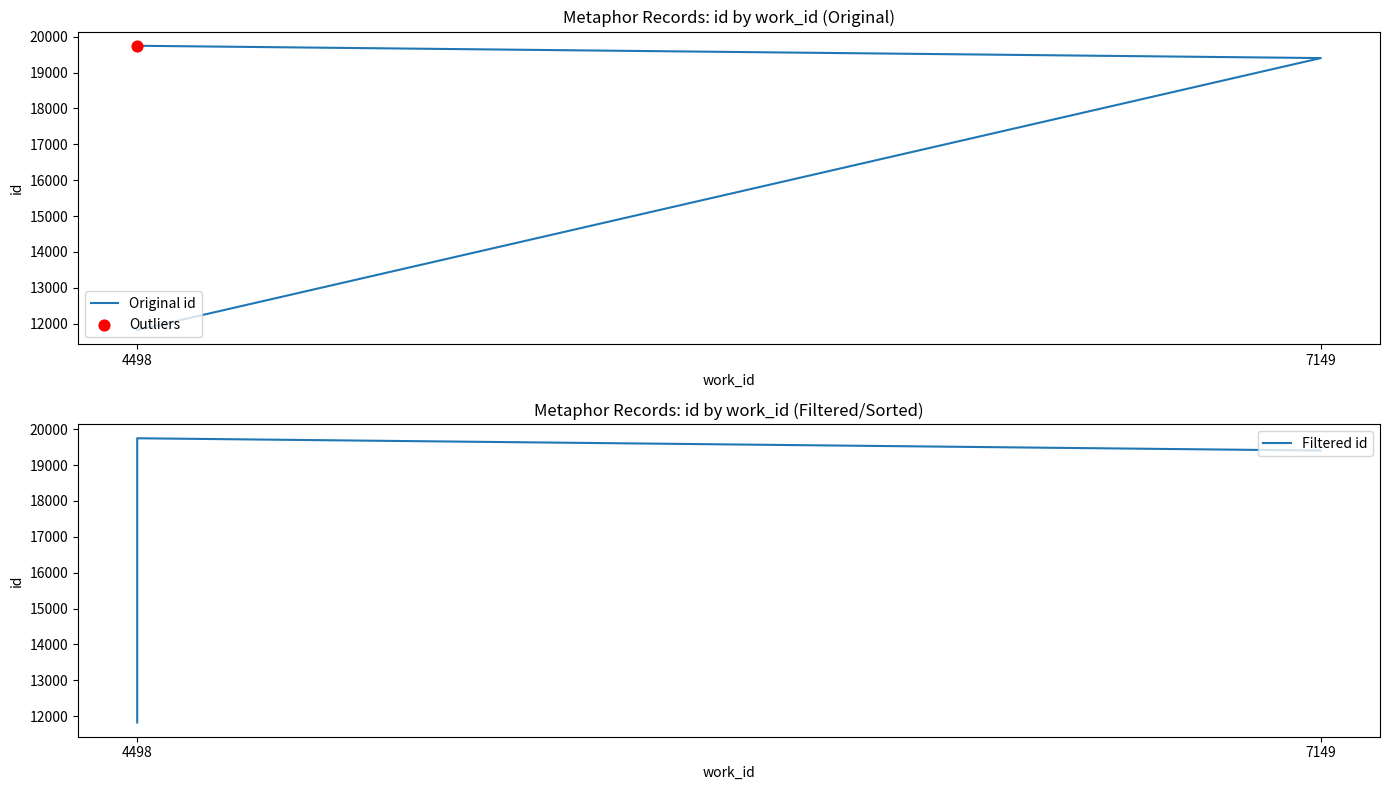

At how many categories does at least one series exceed 14680?

2